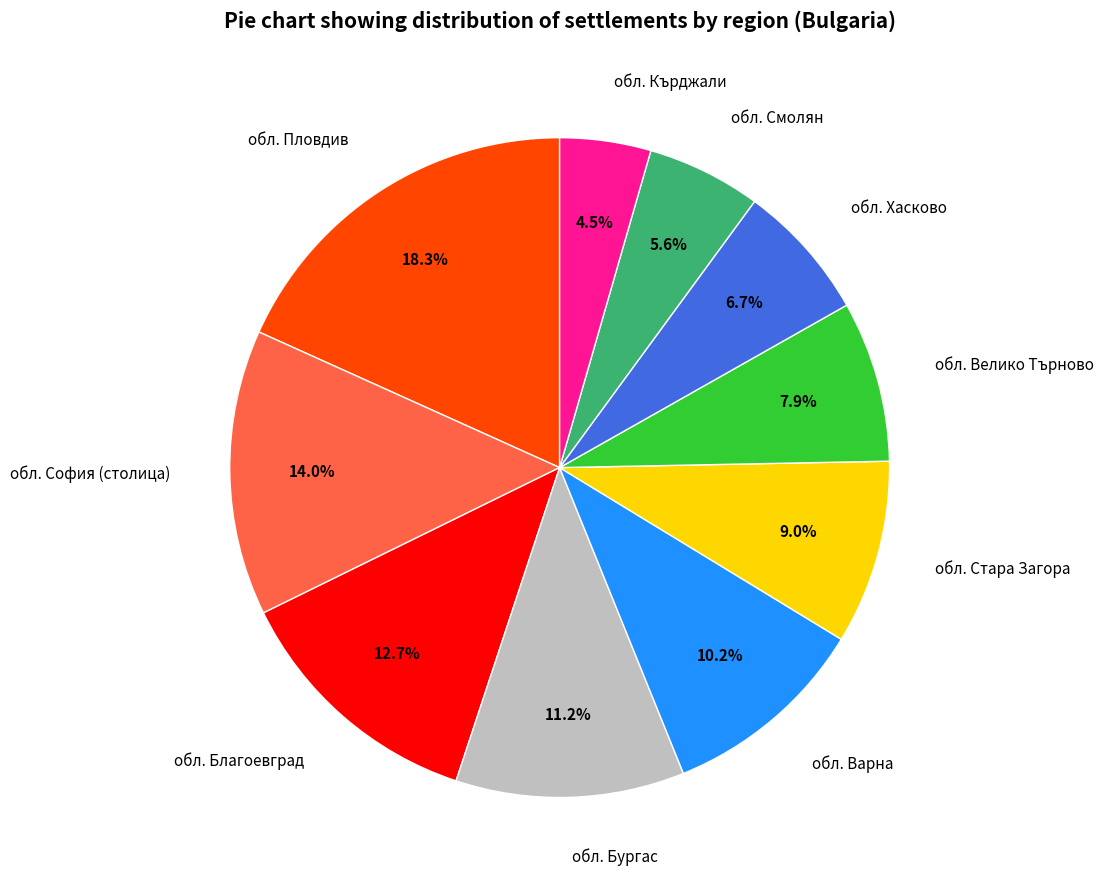

Does обл. Хасково represent more than half of the total?

No